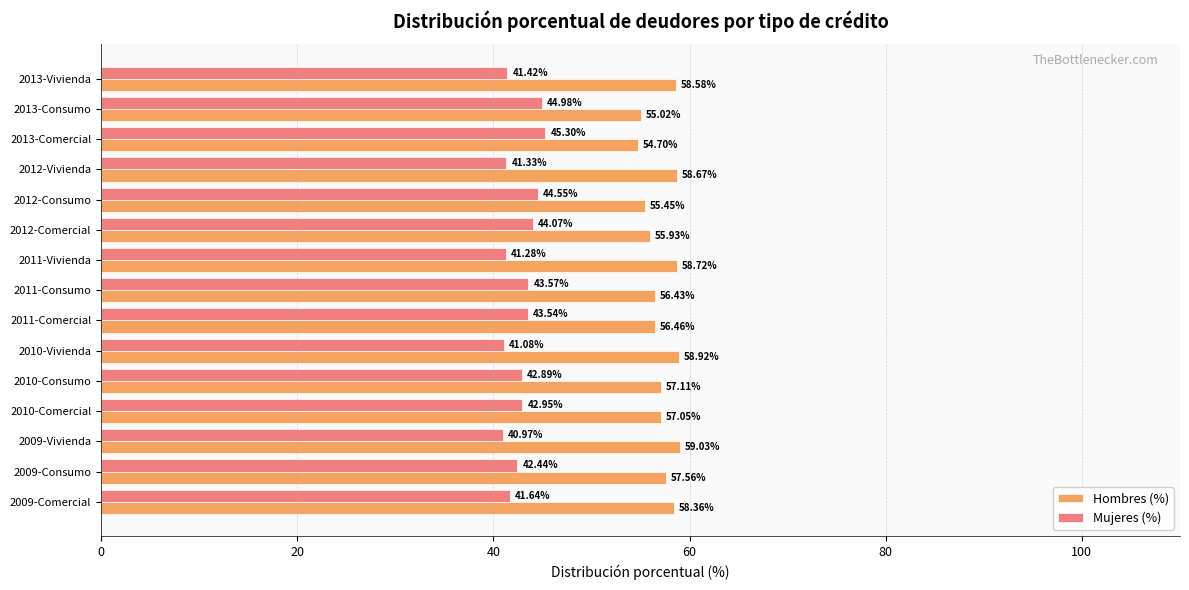

What is the total value across all series at 2013-Comercial?

100.0